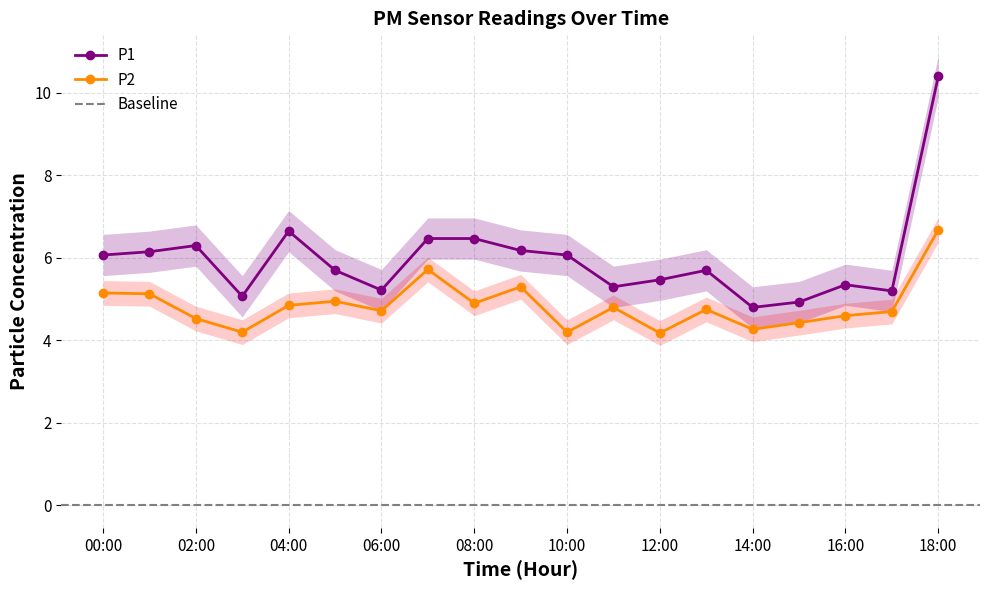

What is the difference between the second highest and minimum values in the P1_lower series?

1.9